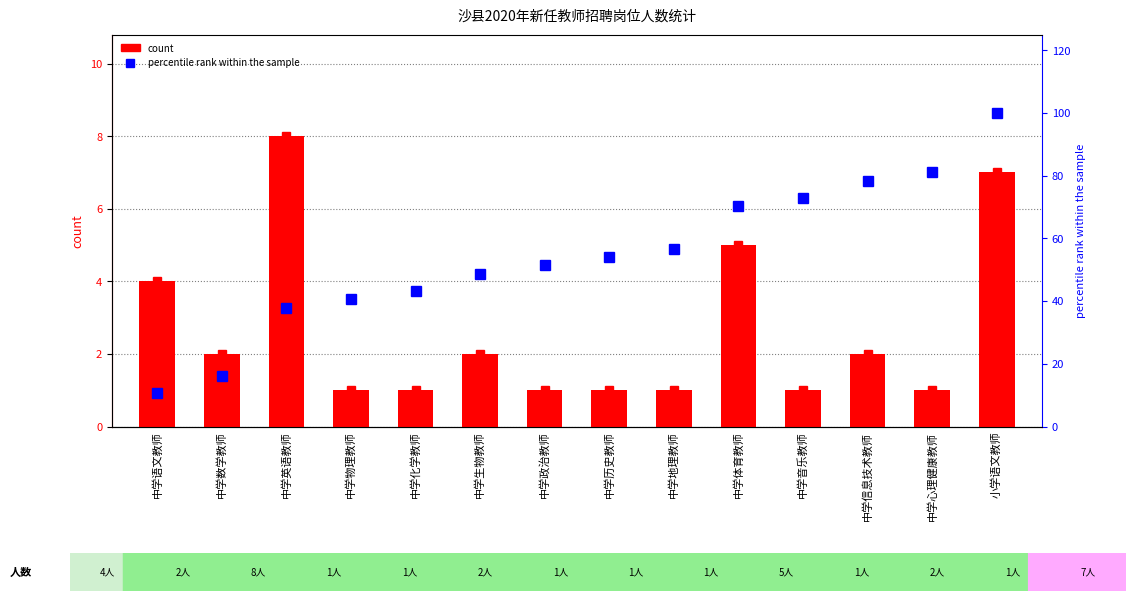

Is the value of count at 中学地理教师 greater than the value of percentile rank within the sample at 中学化学教师?

No